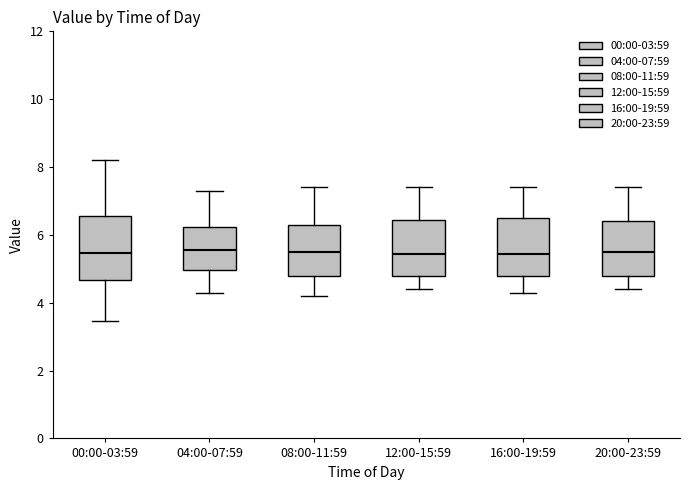

Reading left to right, transcribe this box plot: for each box, give where its median line is, the range the box spans, and where its two whiskers end, as read against the y-axis. The values are not printed on the chart, so give them approximately, as read against the axis.

00:00-03:59: median 5.4, box 4.6 to 6.6, whiskers 3.4 to 8.2
04:00-07:59: median 5.6, box 5.0 to 6.2, whiskers 4.4 to 7.4
08:00-11:59: median 5.6, box 4.8 to 6.4, whiskers 4.2 to 7.4
12:00-15:59: median 5.4, box 4.8 to 6.4, whiskers 4.4 to 7.4
16:00-19:59: median 5.4, box 4.8 to 6.6, whiskers 4.4 to 7.4
20:00-23:59: median 5.6, box 4.8 to 6.4, whiskers 4.4 to 7.4